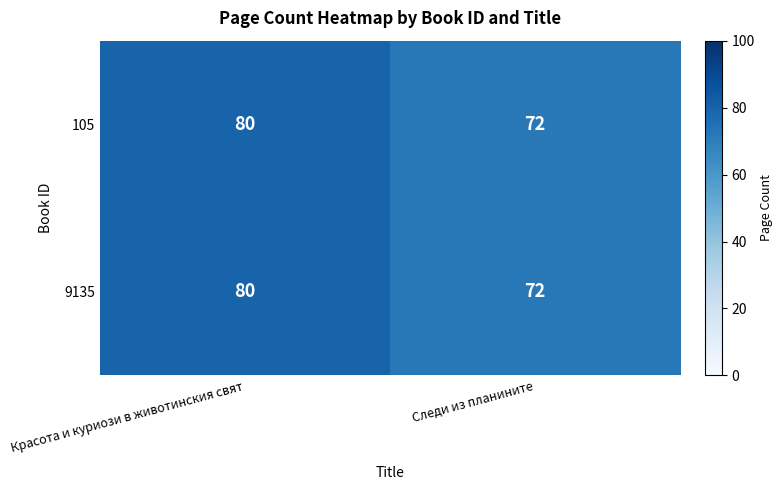

What is the smallest value displayed?

72